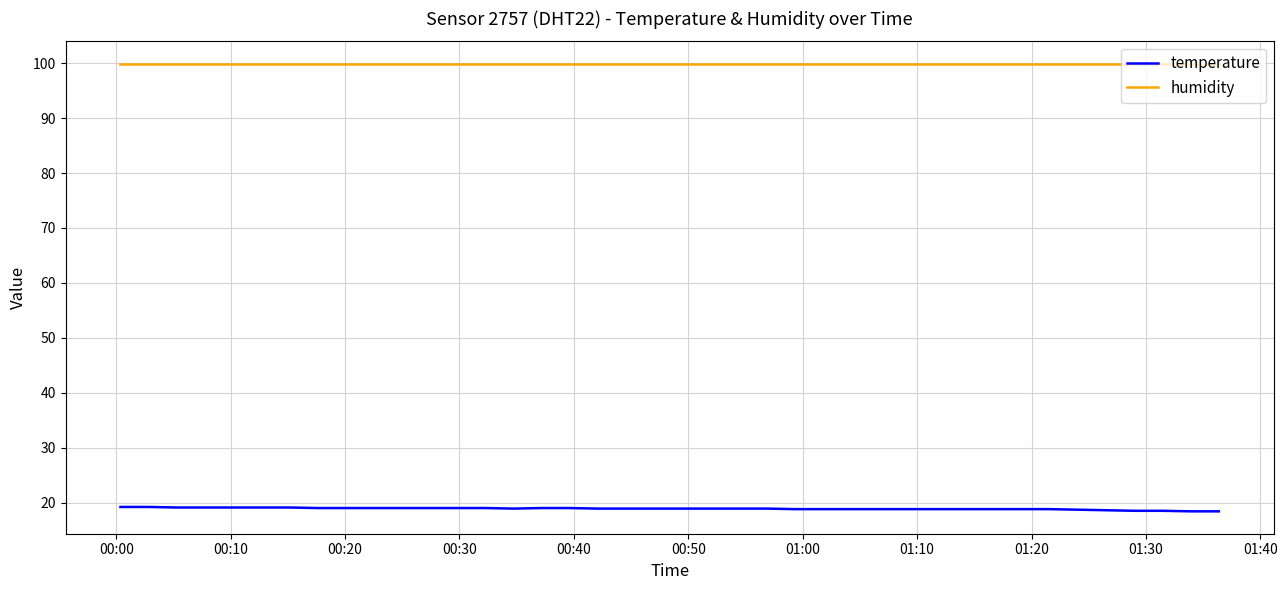

What is the lowest value of the humidity series?

99.9